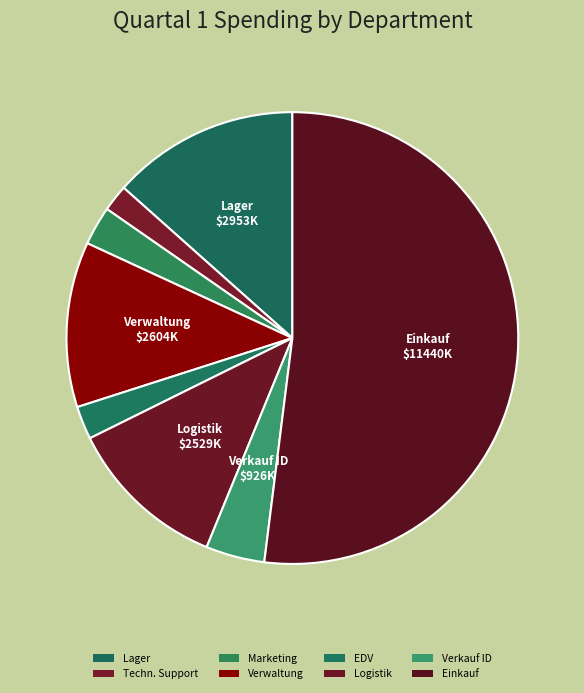

Count the number of slices in the pie.

8